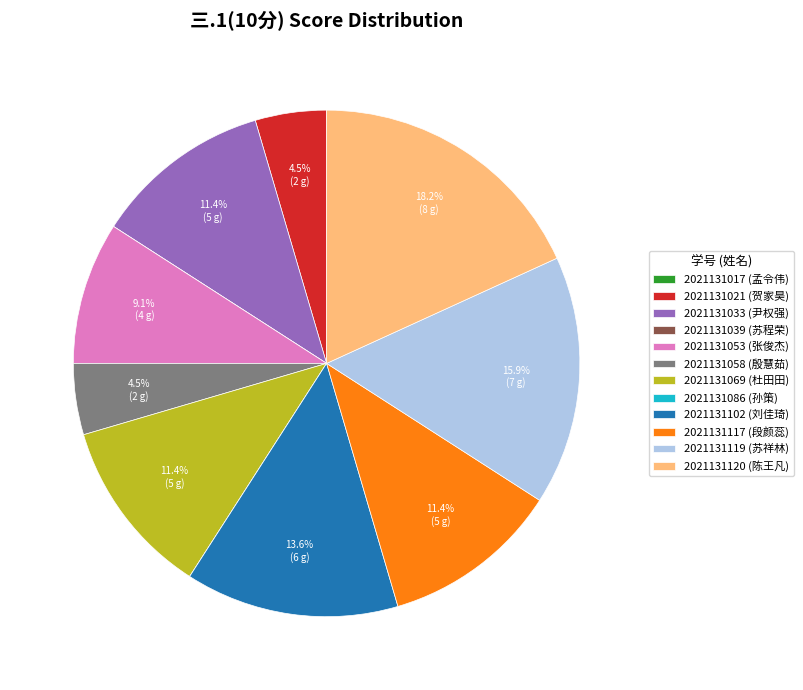

Do 2021131033 (尹权强) and 2021131058 (殷慧茹) together represent more than half of the pie?

No